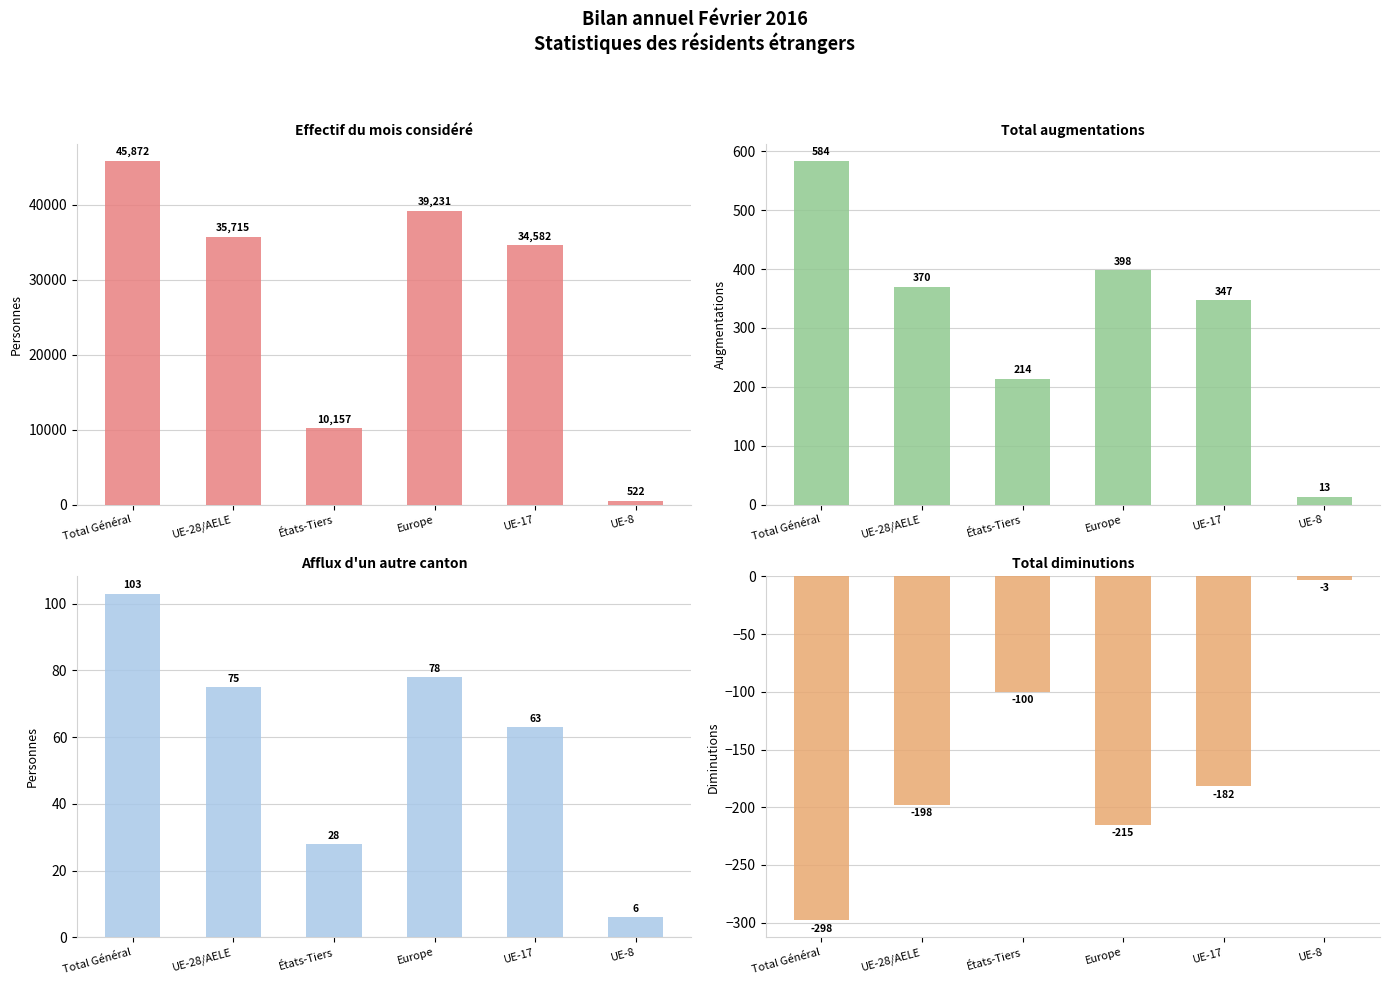

What is the minimum value for Total diminutions?

-298